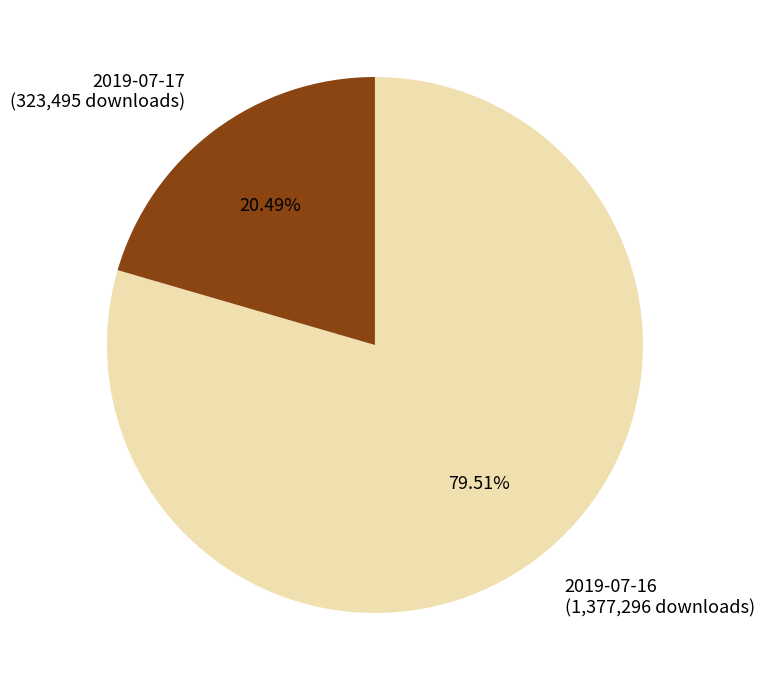

Rank the categories by value from lowest to highest.

2019-07-17, 2019-07-16